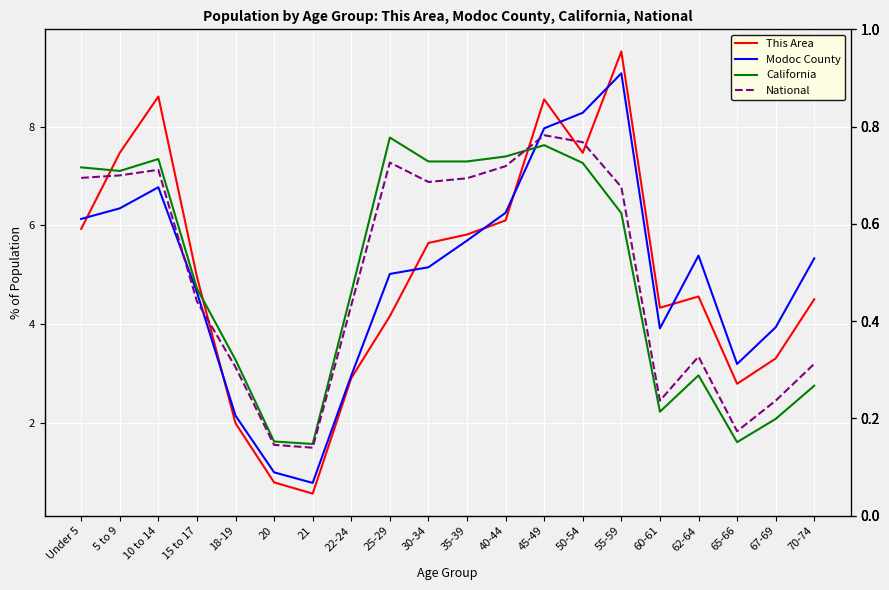

At 15 to 17, list the series in order from largest to smallest.

This Area, California, Modoc County, National